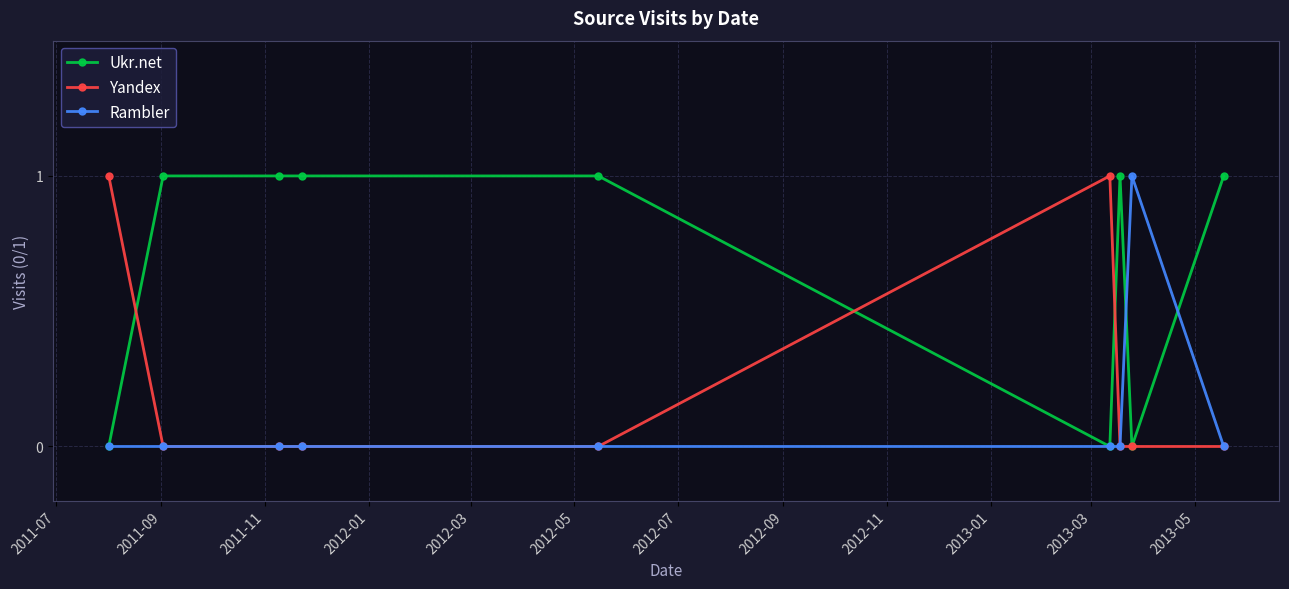

True or false: Yandex has more than 0 points higher than both neighbors.

True